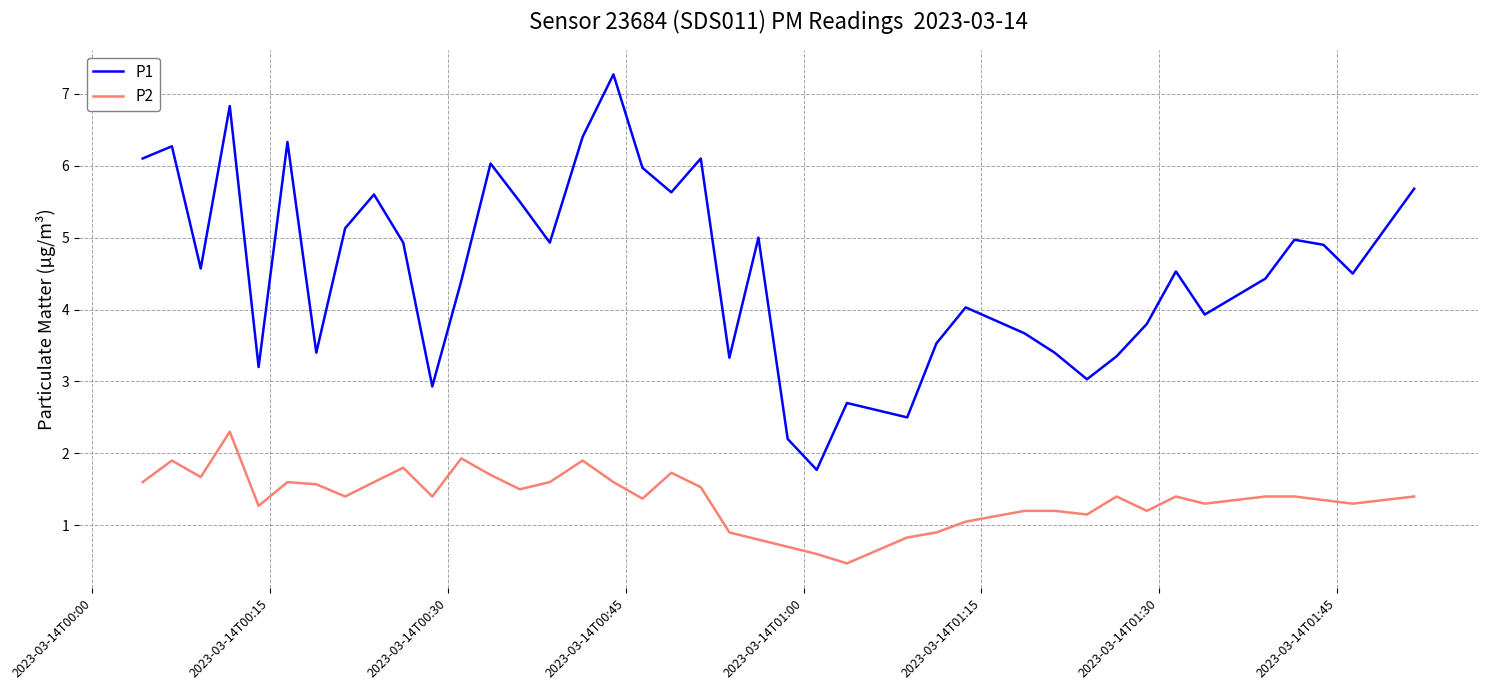

Which series has the largest total across all categories?

P1